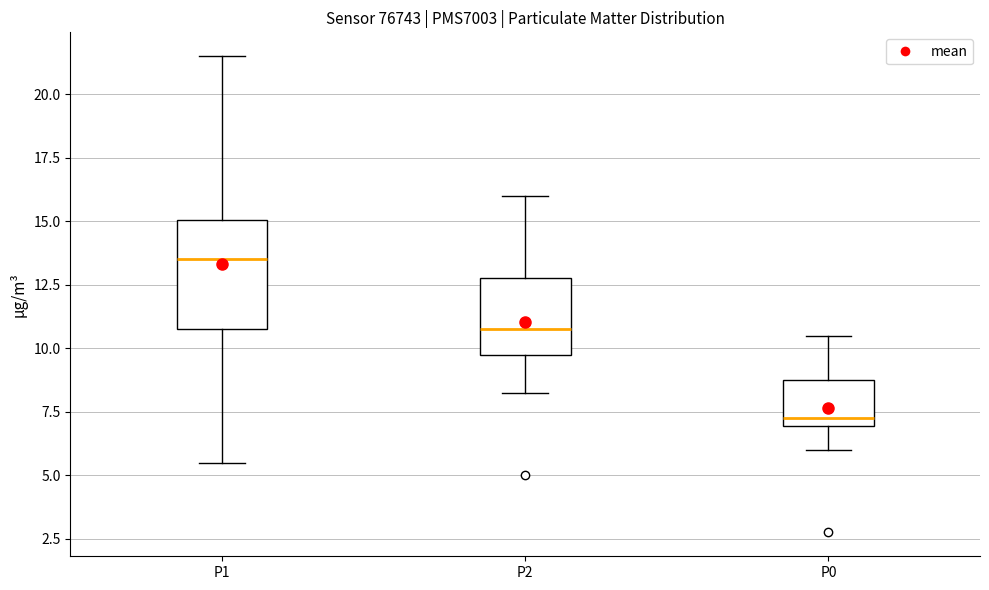

Reading left to right, transcribe this box plot: for each box, give where its median line is, the range the box spans, and where its two whiskers end, as read against the y-axis. The values are not printed on the chart, so give them approximately, as read against the axis.

P1: median 13.5, box 11.0 to 15.0, whiskers 5.5 to 21.5
P2: median 11.0, box 10.0 to 13.0, whiskers 8.5 to 16.0
P0: median 7.5, box 7.0 to 9.0, whiskers 6.0 to 10.5